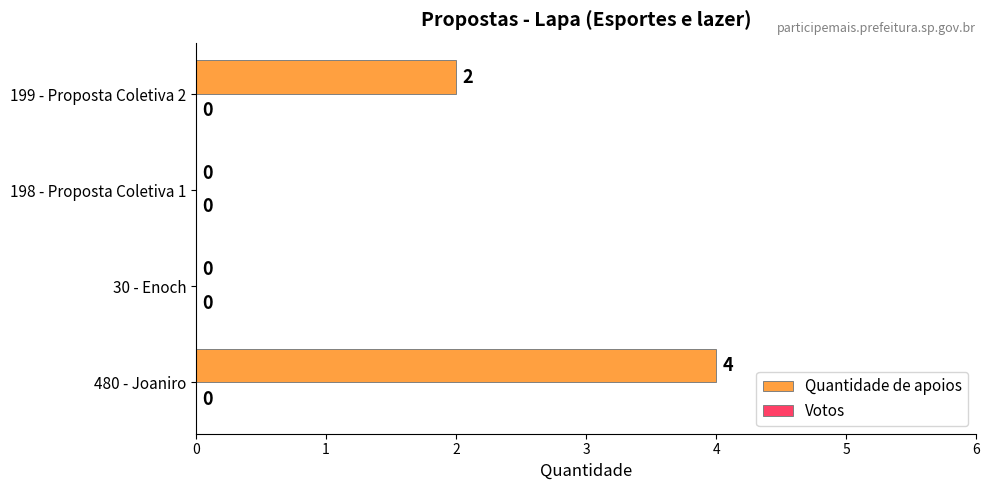

What is the change in value from 198 - Proposta Coletiva 1 to 199 - Proposta Coletiva 2?

+2